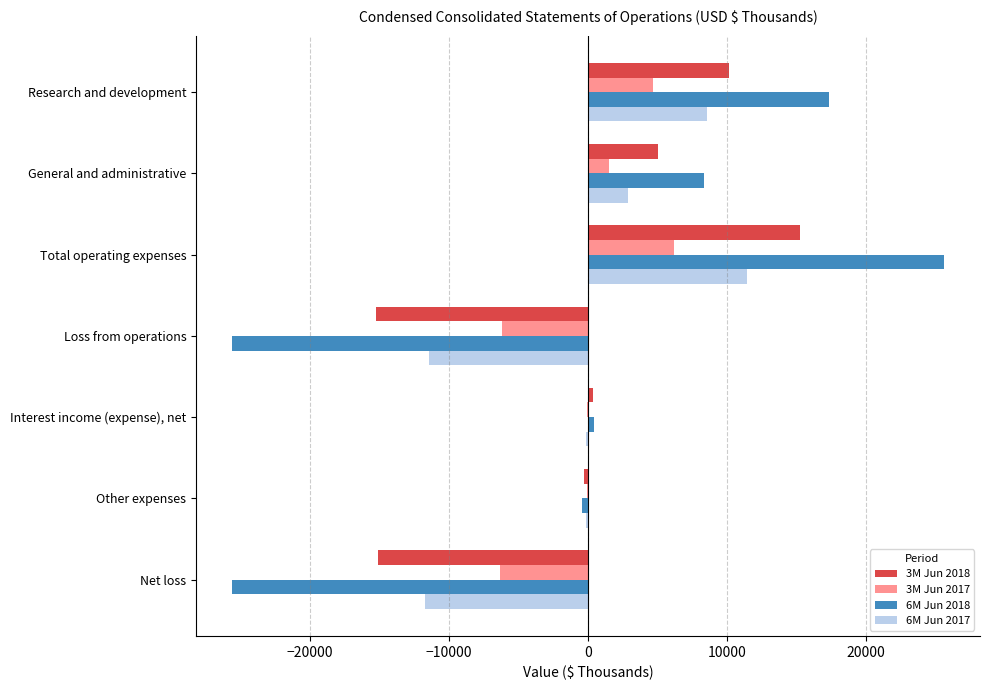

The value of 3M Jun 2018 at Research and development is 10172. True or false?

True